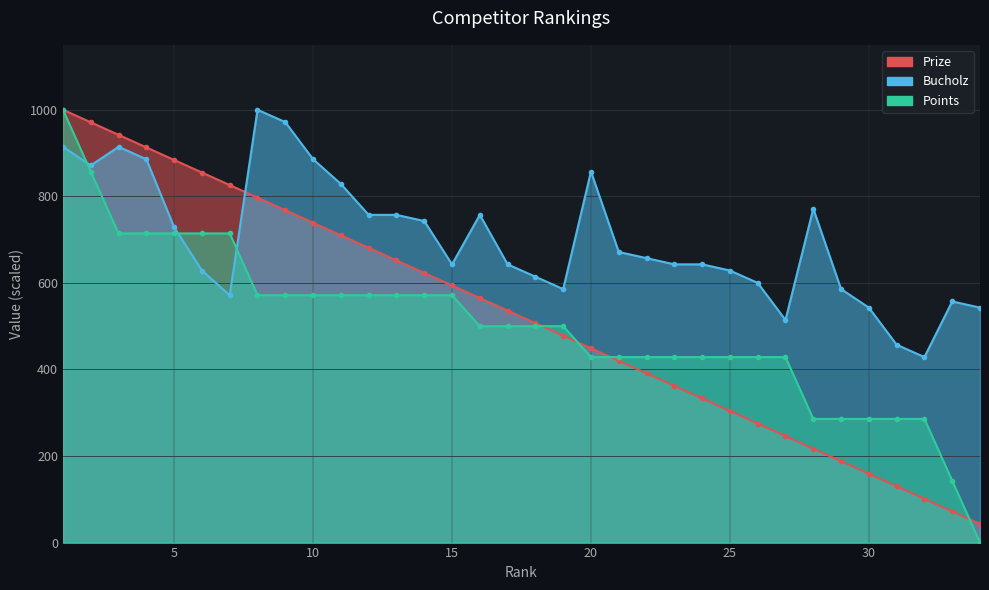

What is the value of the Points point at the 7th from the left?

714.3